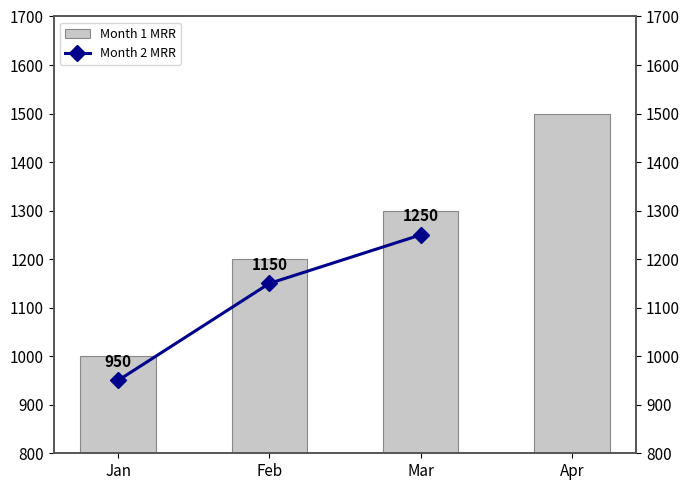

List the labels in order of value, smallest first.

Jan, Feb, Mar, Apr